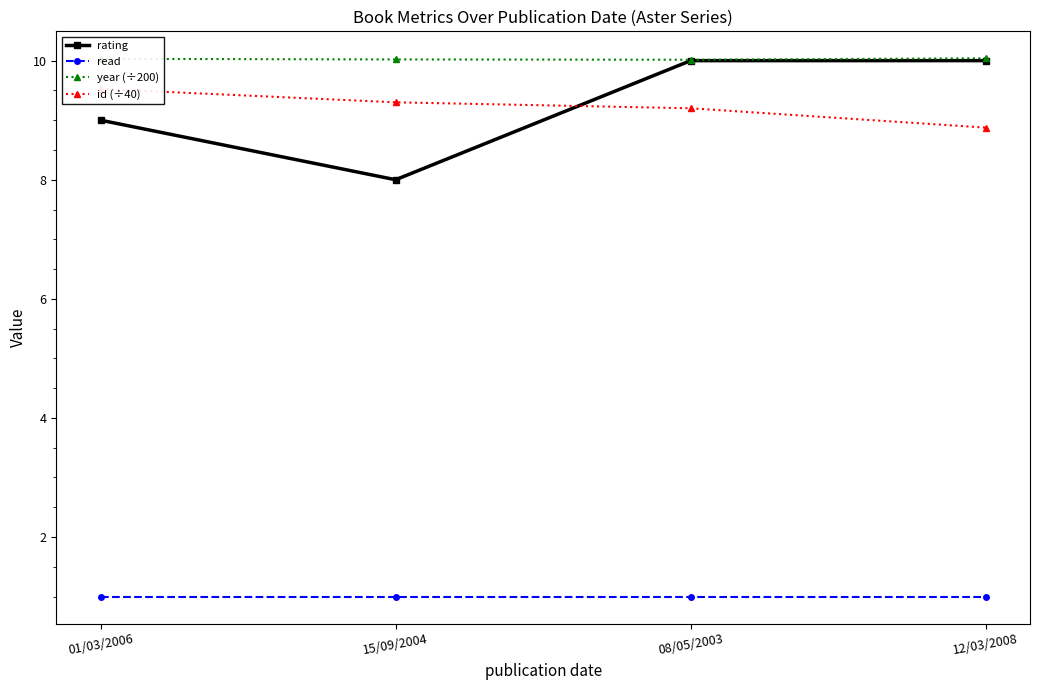

Between 12/03/2008 and 08/05/2003, which is larger?

12/03/2008